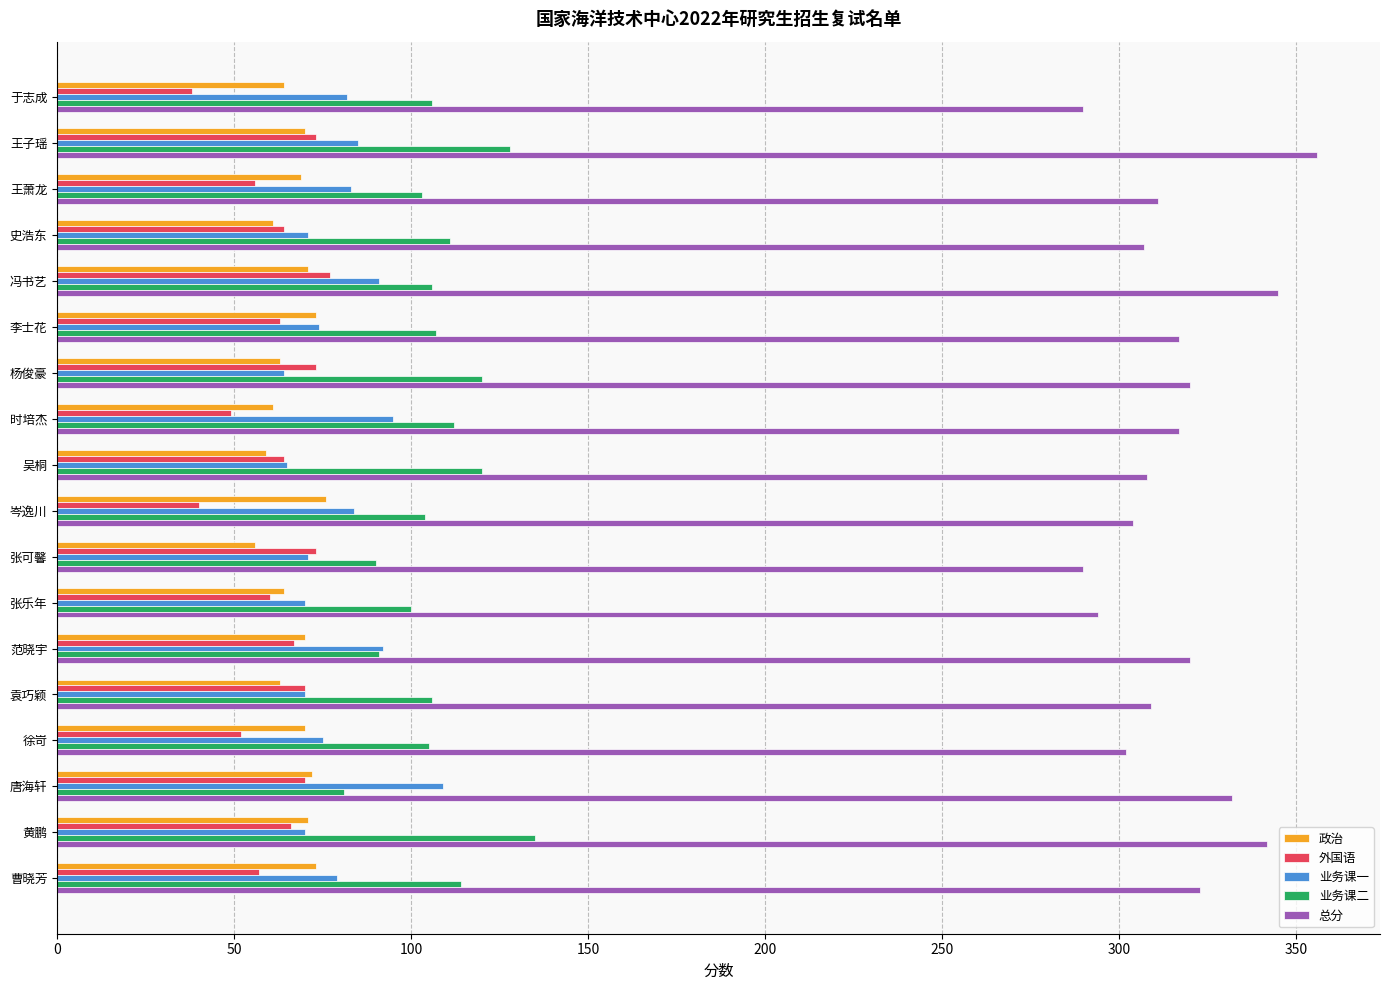

Which series has the largest total across all categories?

总分